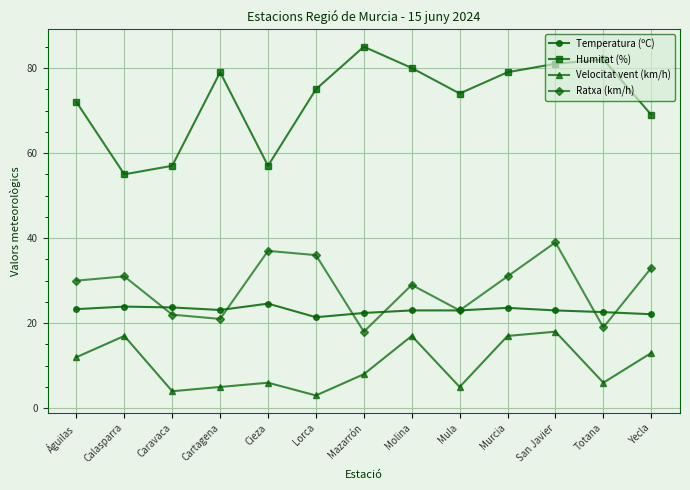

List the series in order of their peak value, lowest first.

Velocitat vent (km/h), Temperatura (ºC), Ratxa (km/h), Humitat (%)